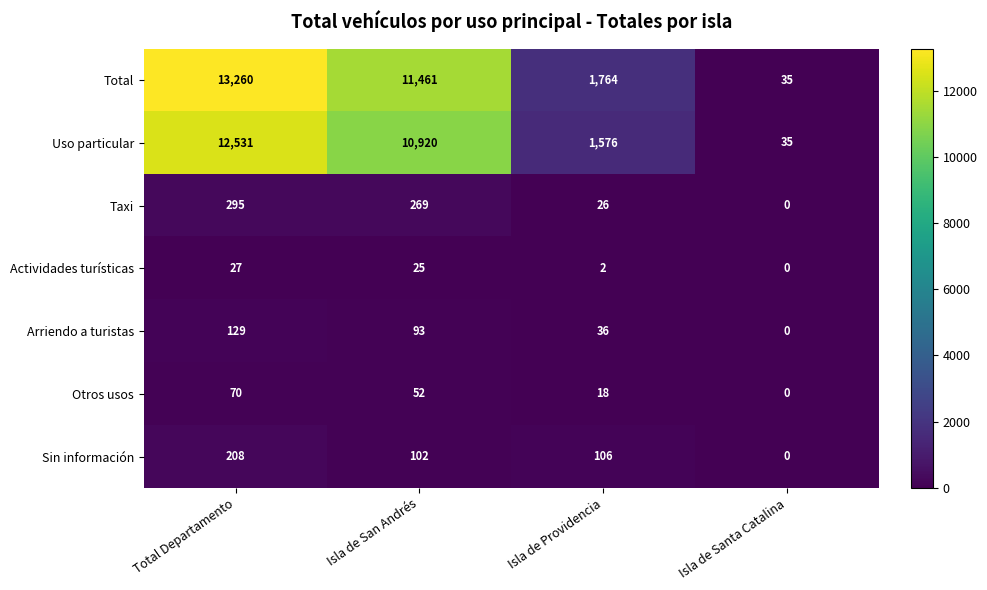

Is it true that Sin información equals 74 at Isla de Santa Catalina?

False